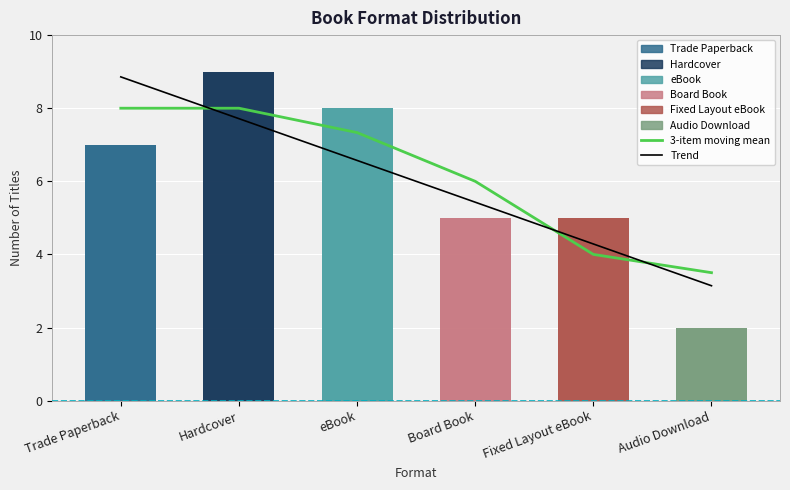

At which category does the chart reach its minimum across all series?

Audio Download